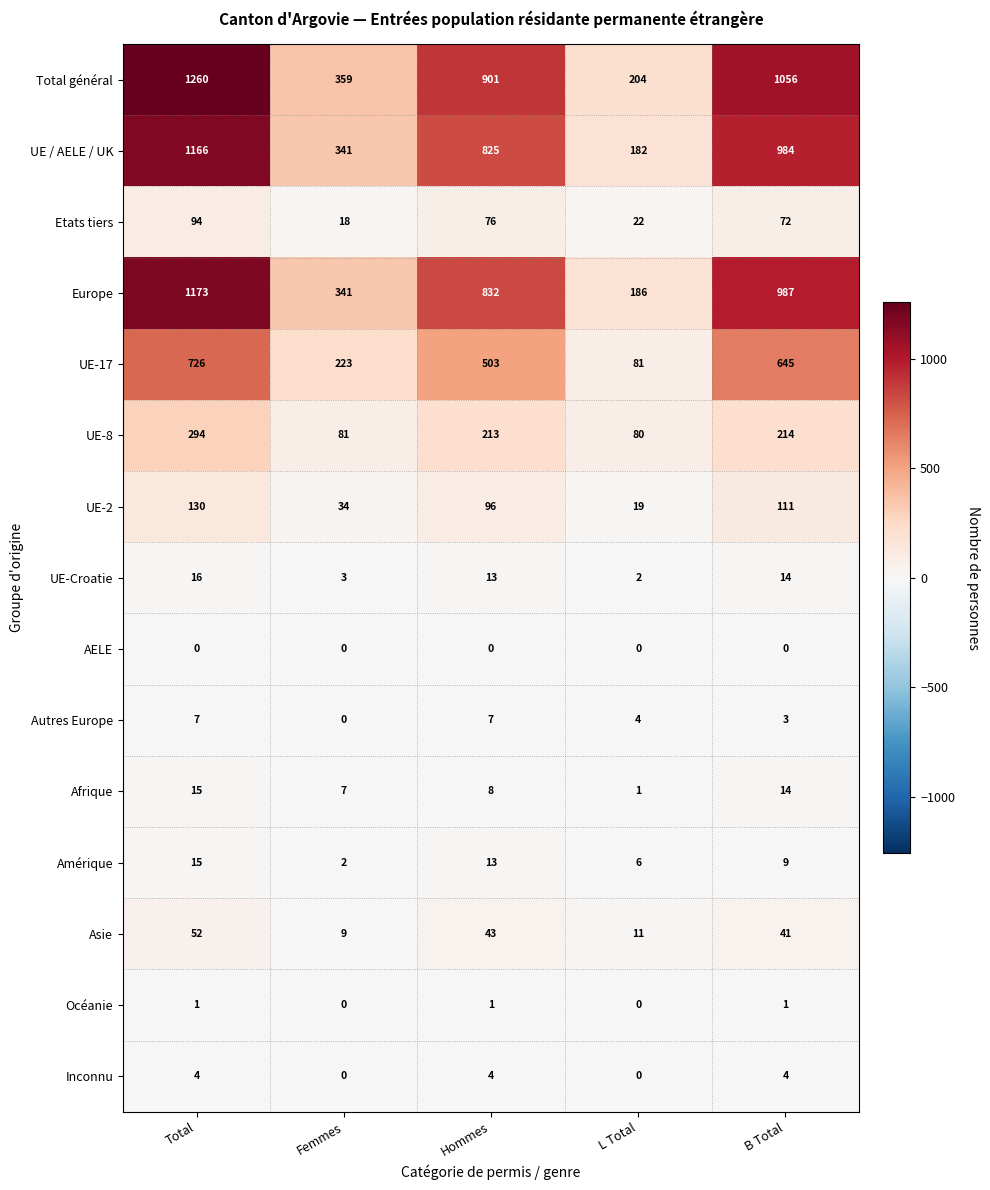

Count the Inconnu values in the range 0 to 4.

5